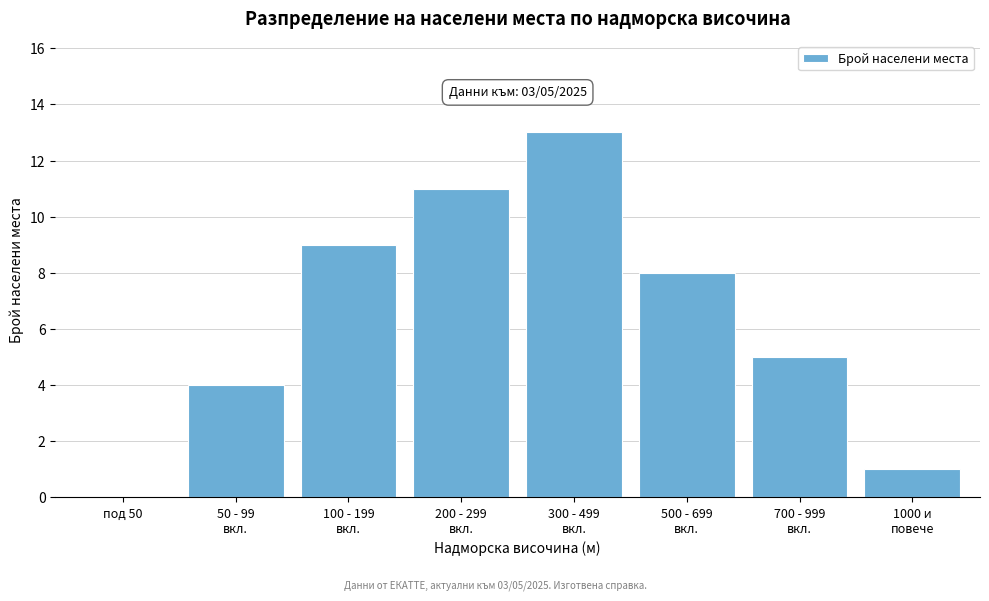

What is the sum of all values?

51